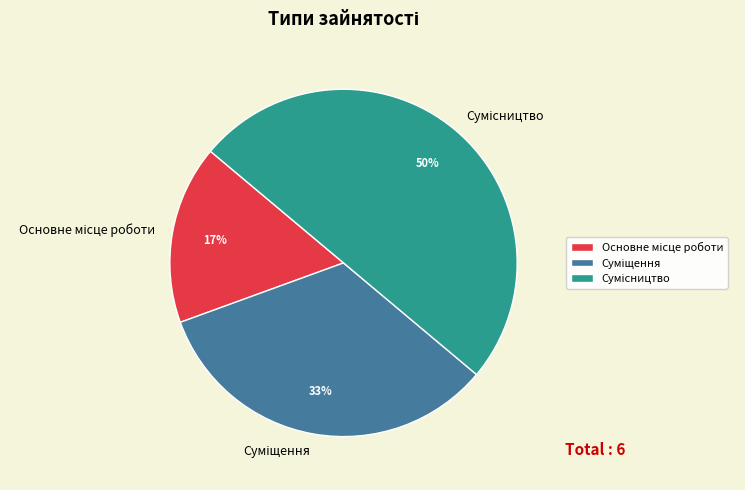

To the nearest percent, what is the difference between the largest and smallest slice percentages?

33%